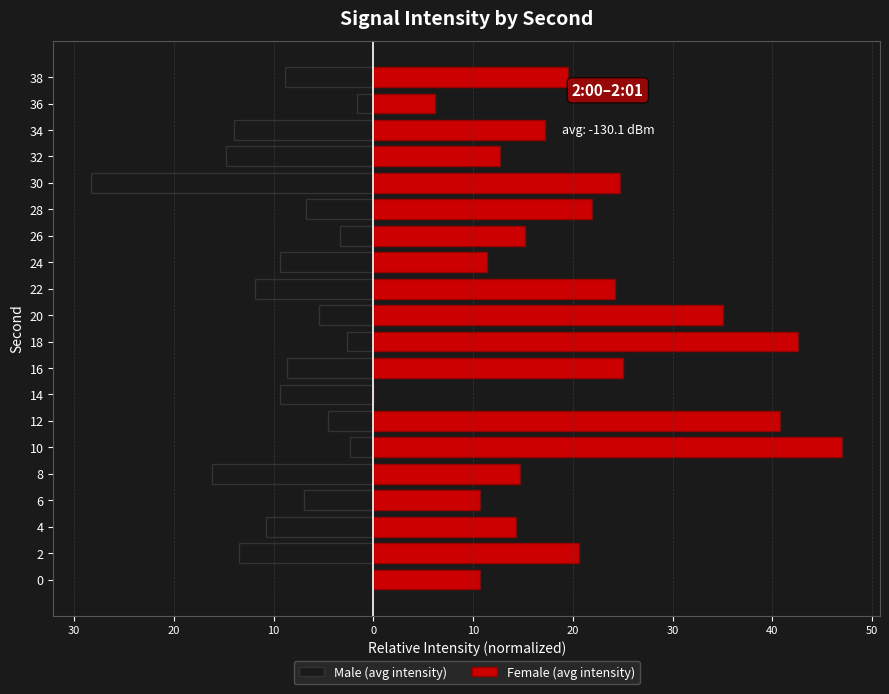

What are all the series names shown in the legend?

Male (avg intensity), Female (avg intensity)